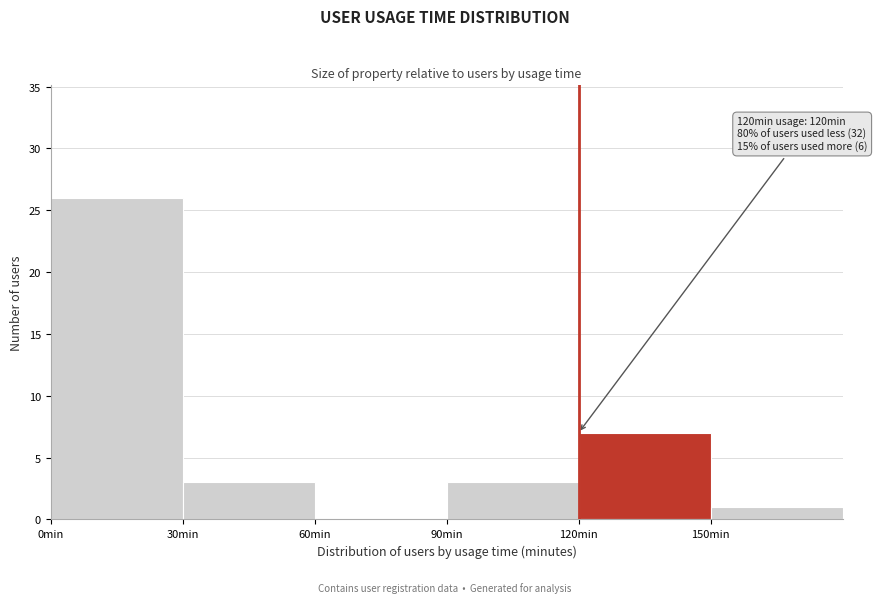

Over which range of the x-axis is the bar tallest?

0 to 30